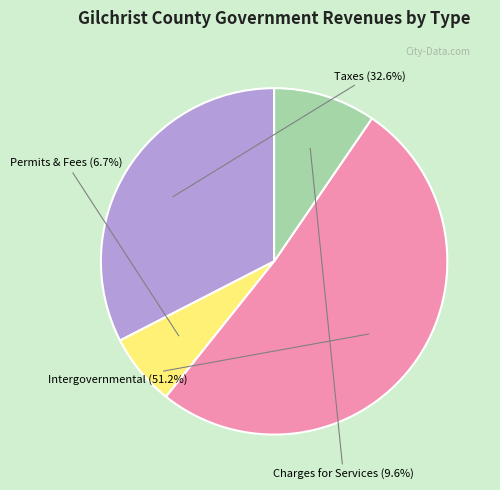

How many segments does this pie chart have?

4